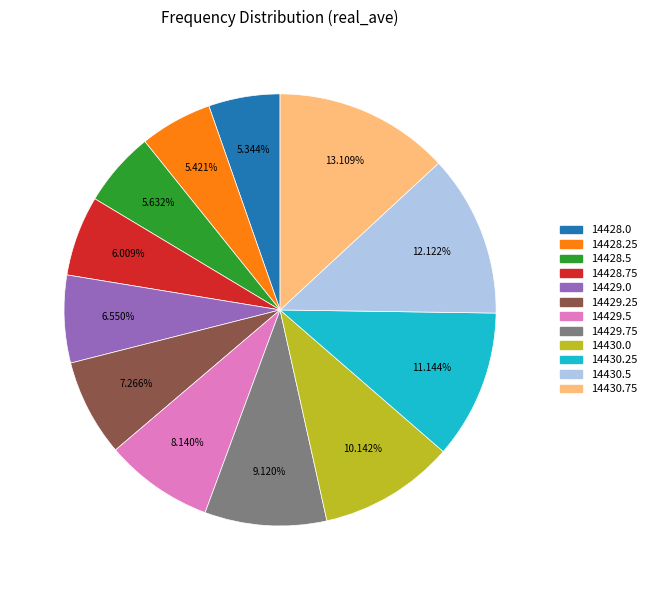

Is it true that 14429.25 is 20% of the pie?

False